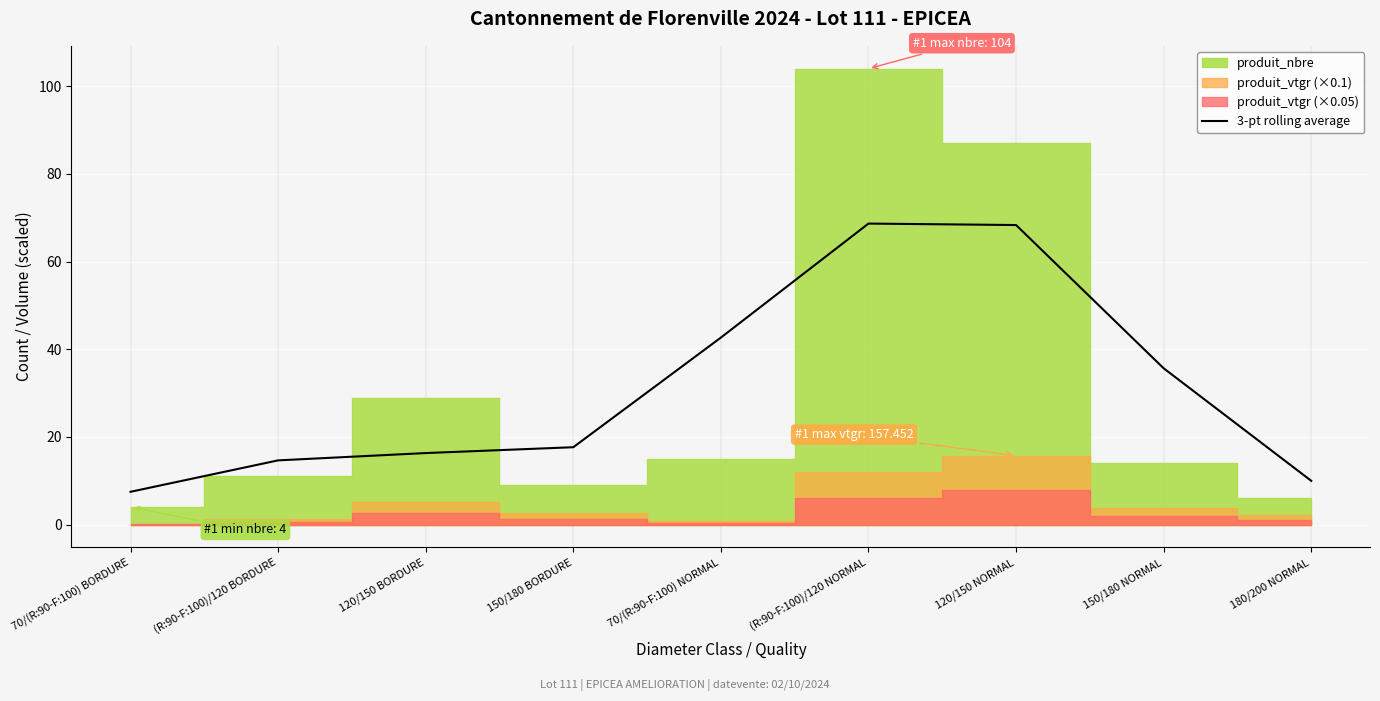

Where does the data first go above 17?

150/180 BORDURE